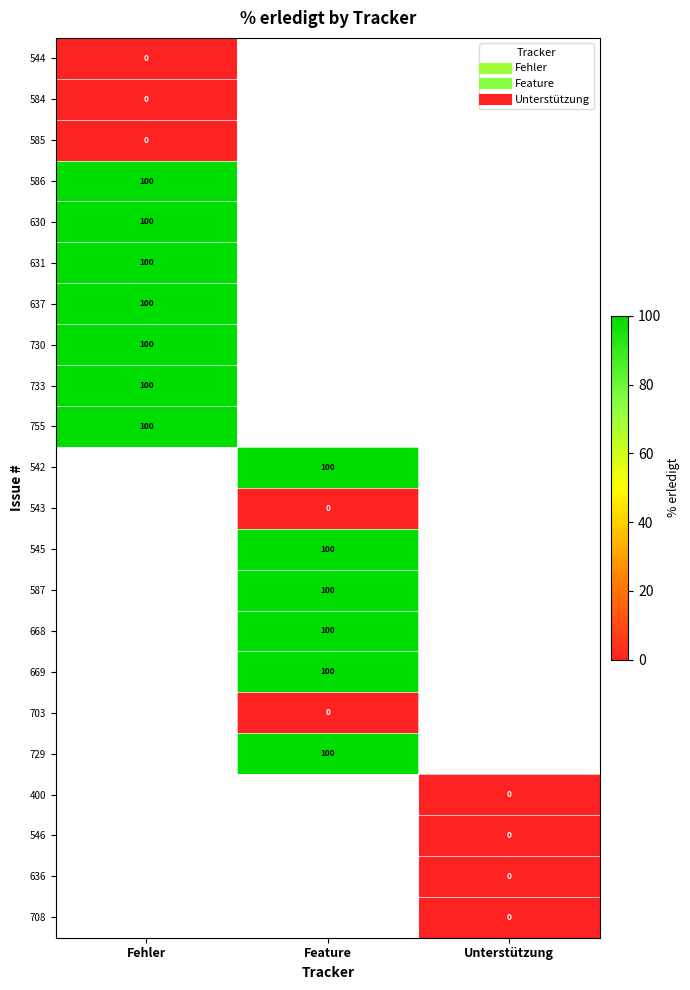

What is the maximum value shown in the chart?

100.0